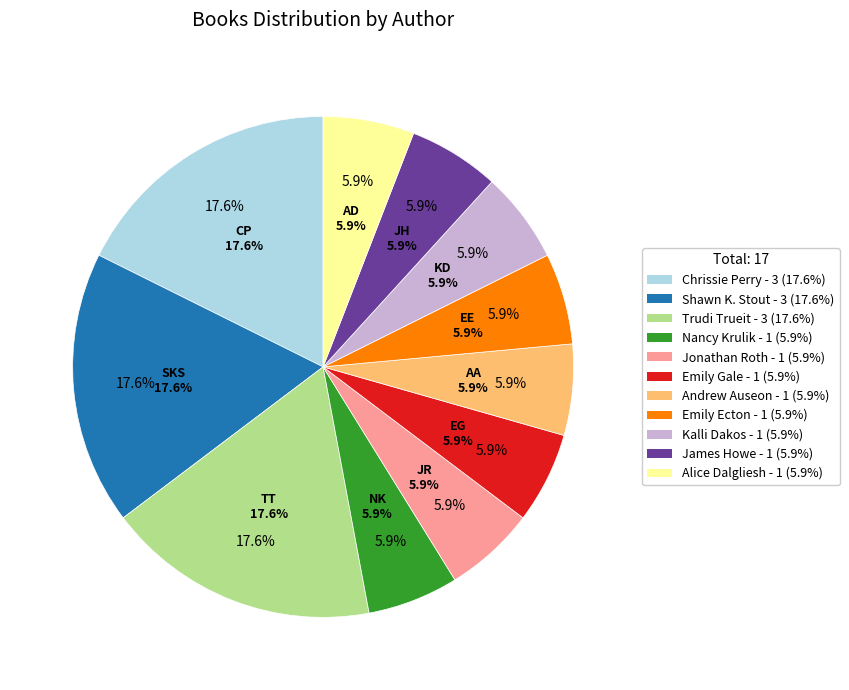

Is there any slice that represents more than half of the pie?

No